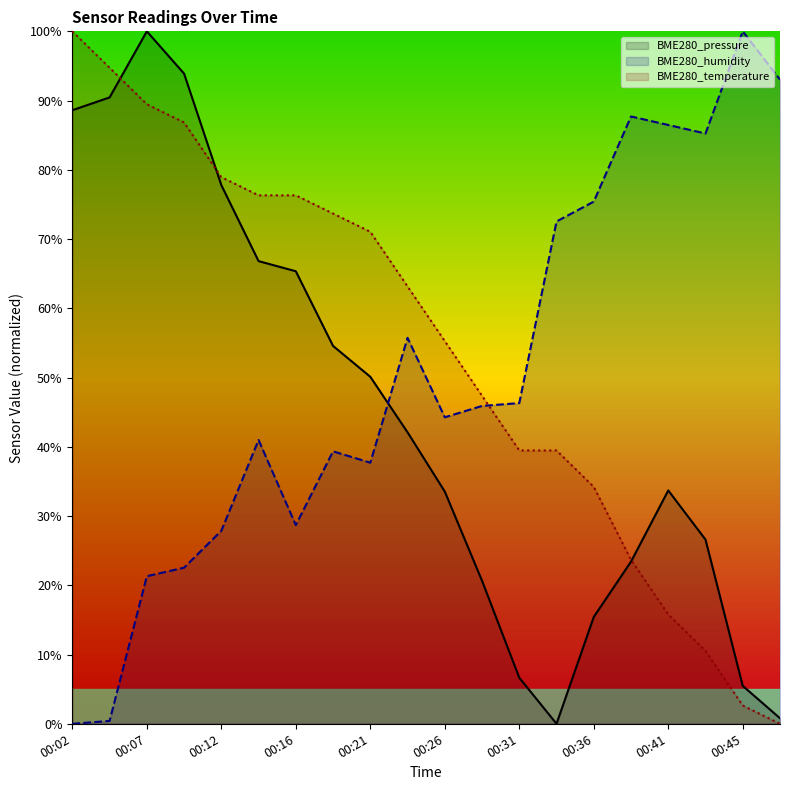

In BME280_humidity, how many points are lower than both neighbors (excluding endpoints)?

4